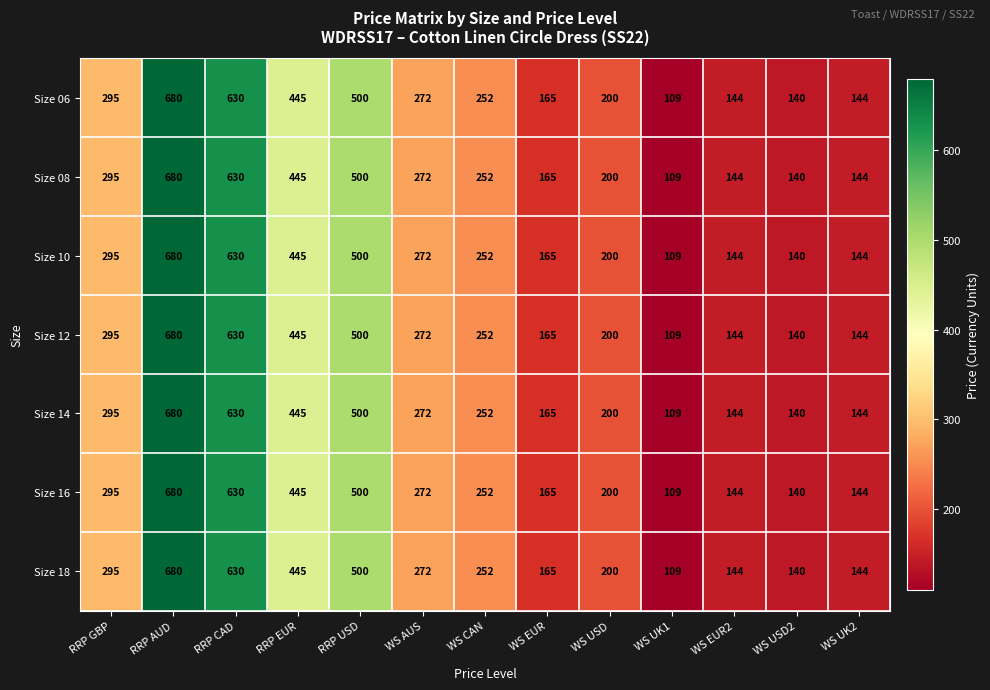

True or false: Size 08 has a value of 347 at WS USD.

False